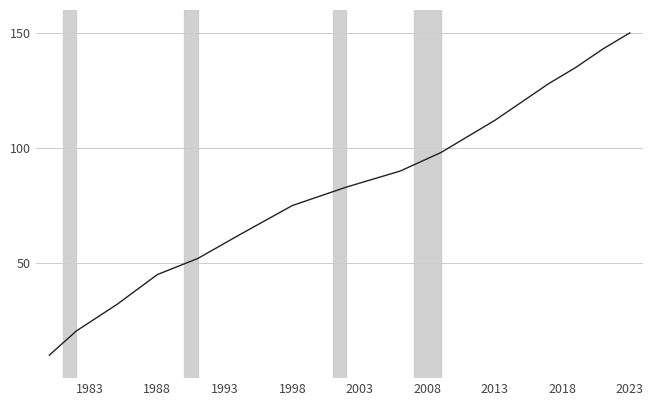

Reading right to left, extract all data points from this chart.

150.0	143.0	135.0	128.0	120.0	112.0	105.0	98.0	90.0	83.0	75.0	62.0	52.0	45.0	32.0	20.5	10.0